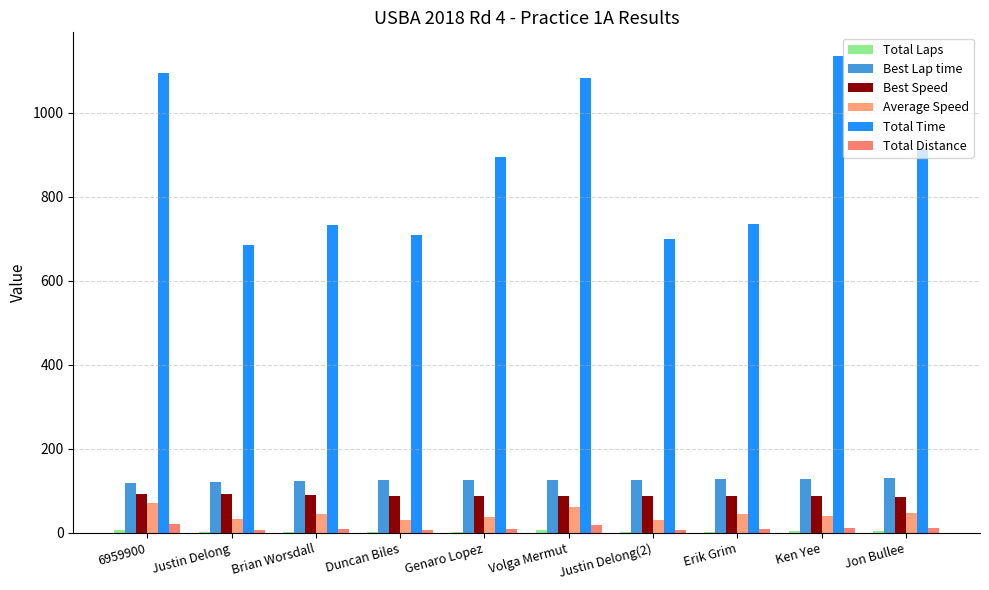

Which series has the largest total across all categories?

Total Time